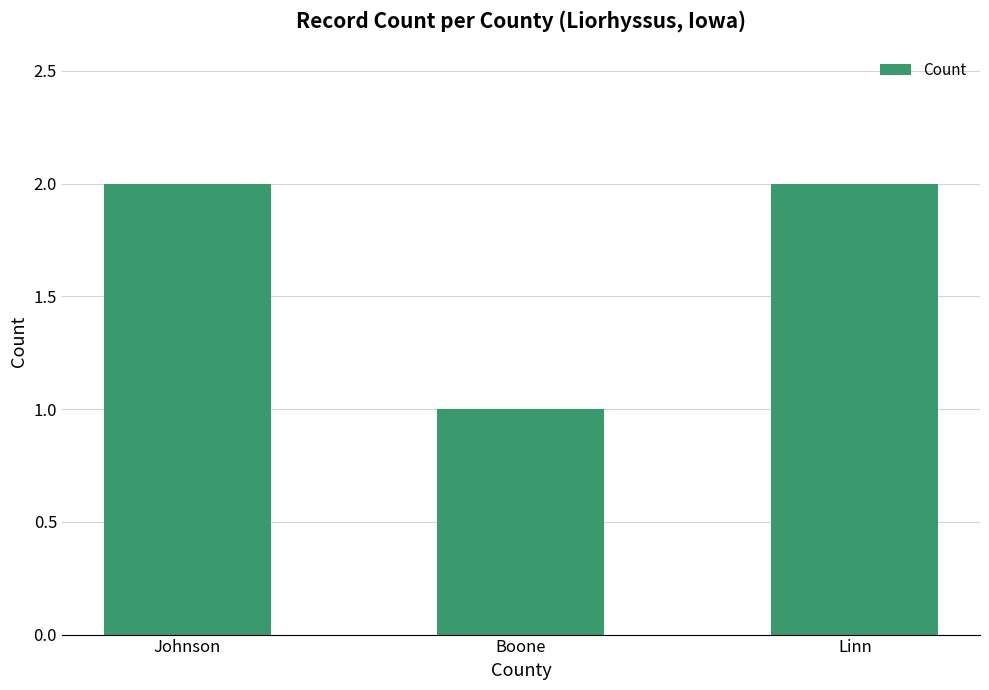

Reading left to right, transcribe all the data shown in this chart.

Johnson=2	Boone=1	Linn=2